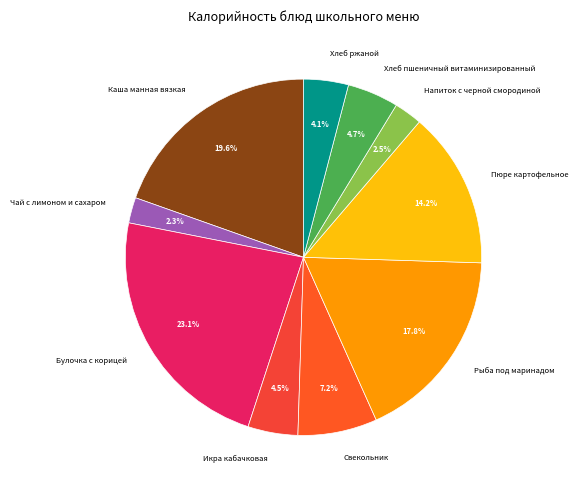

To the nearest percent, what percentage of the pie is Пюре картофельное?

14%